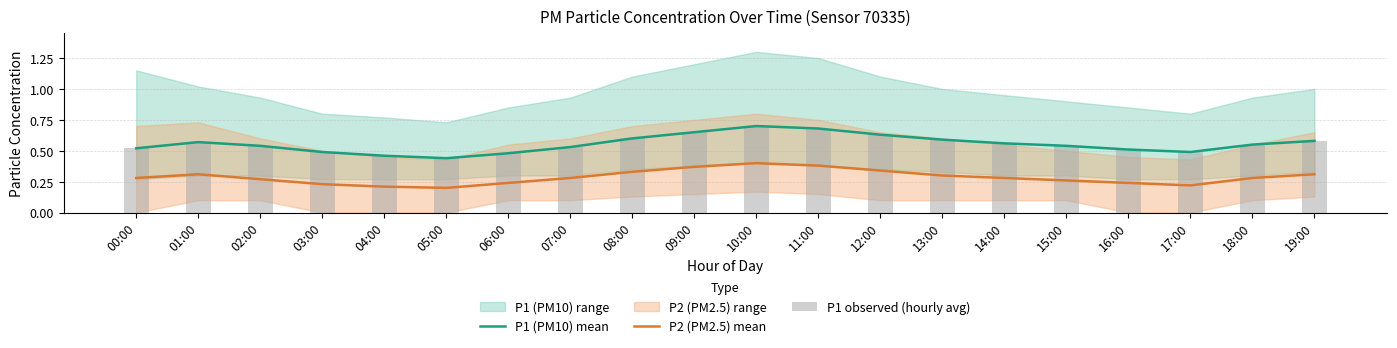

Is the value of P1 (PM10) mean at 00:00 greater than the value of P1 observed (hourly avg) at 04:00?

Yes